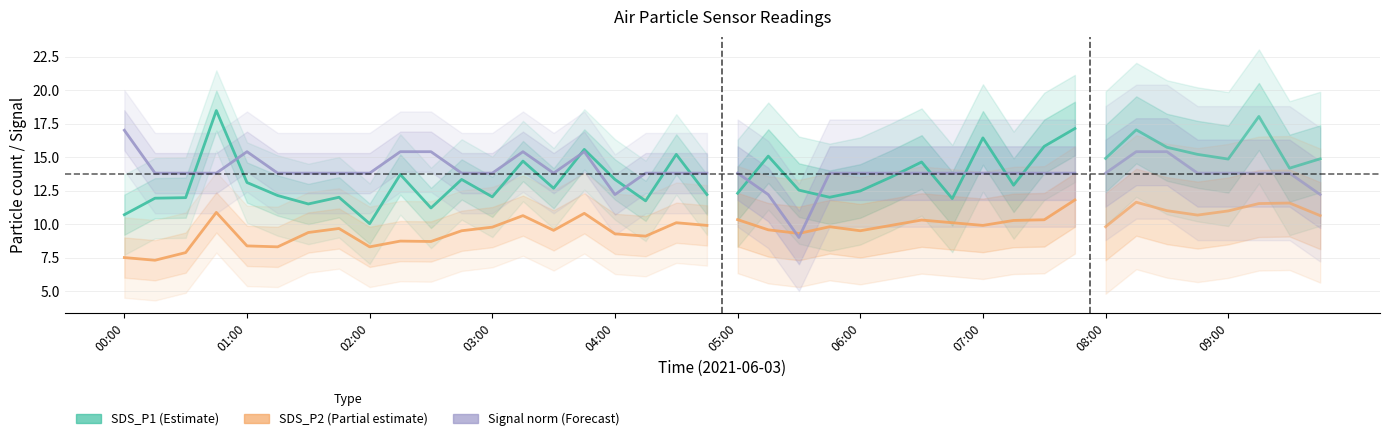

True or false: SDS_P1 has more than 2 points higher than both neighbors.

True